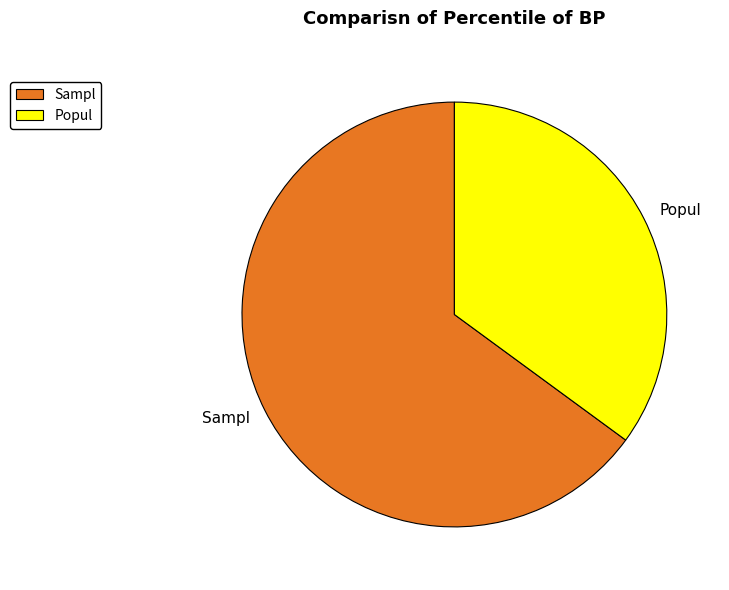

Does Popul account for over 50% of the chart?

No